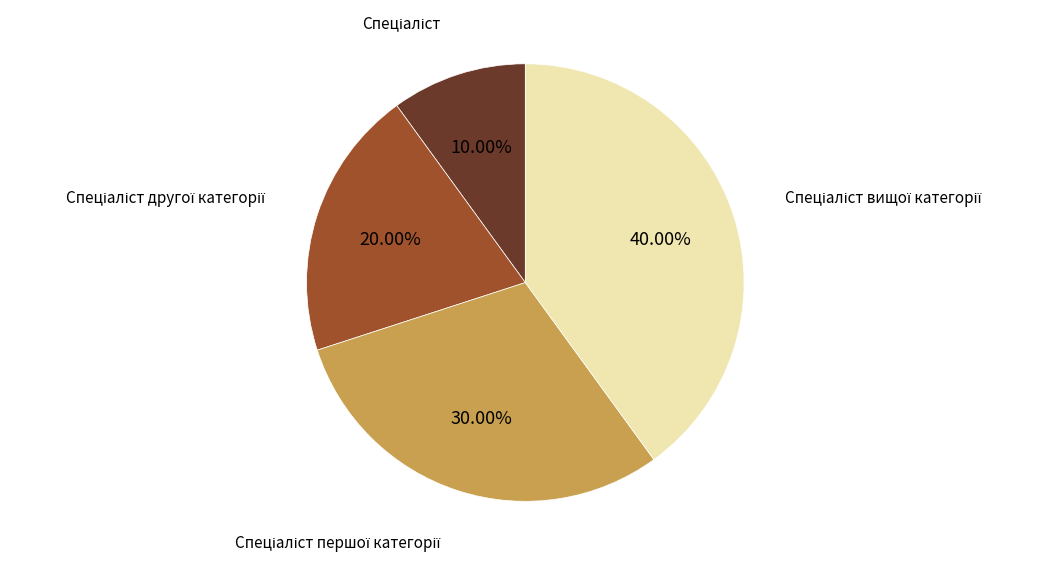

Is there any slice that represents more than half of the pie?

No